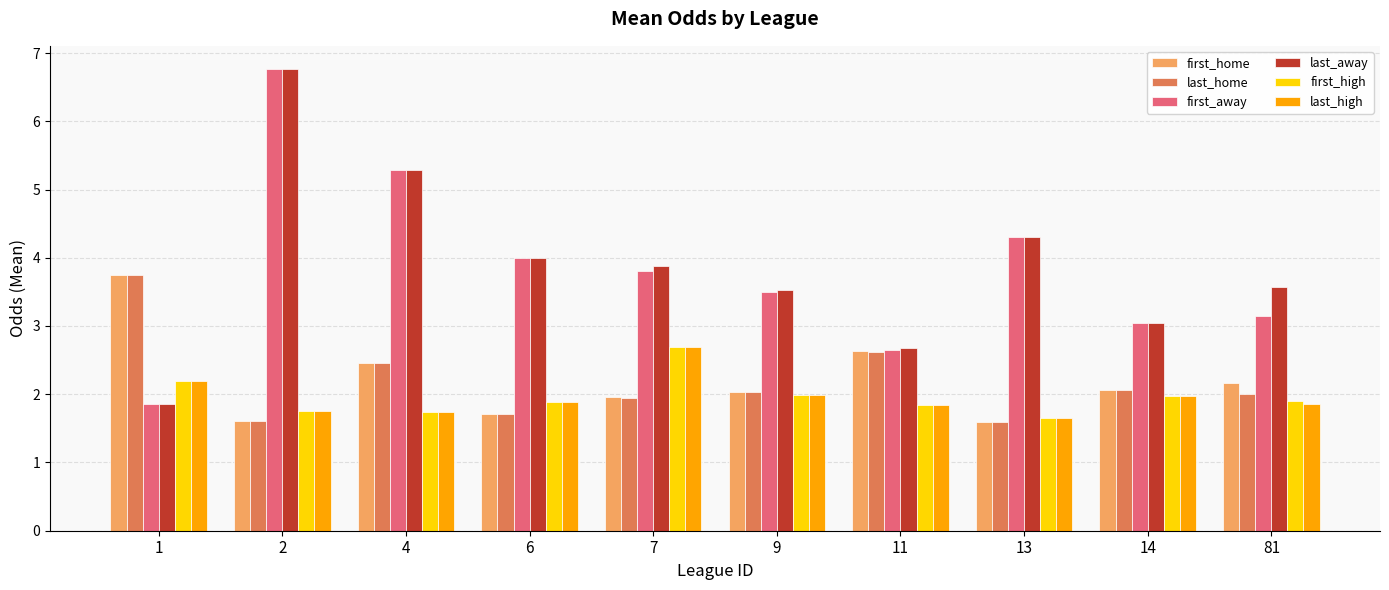

What is the average value of the last_high series?

2.0